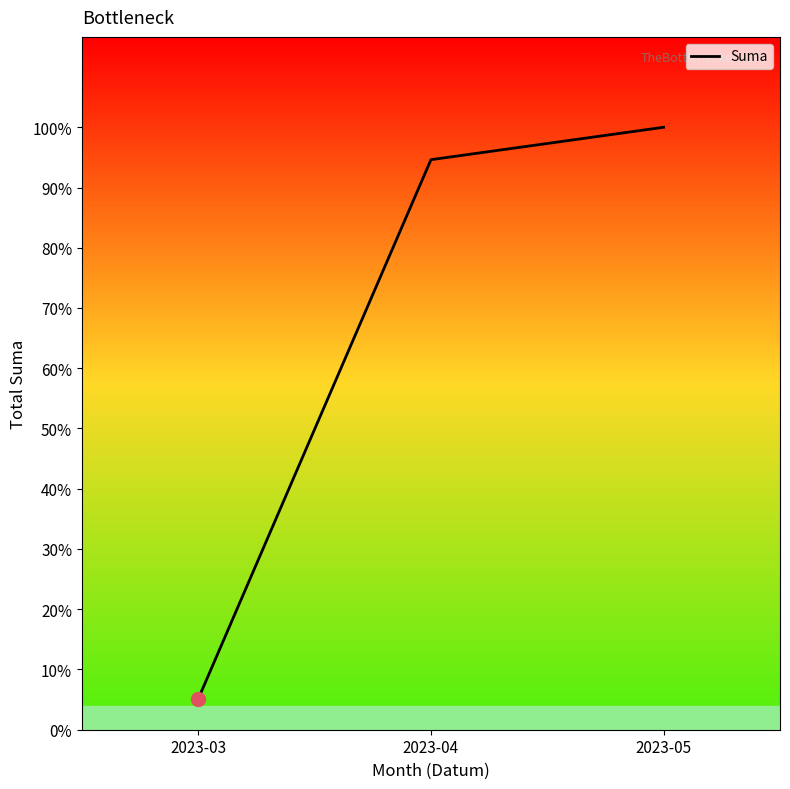

The value at 2023-05 is 3831.5. True or false?

False